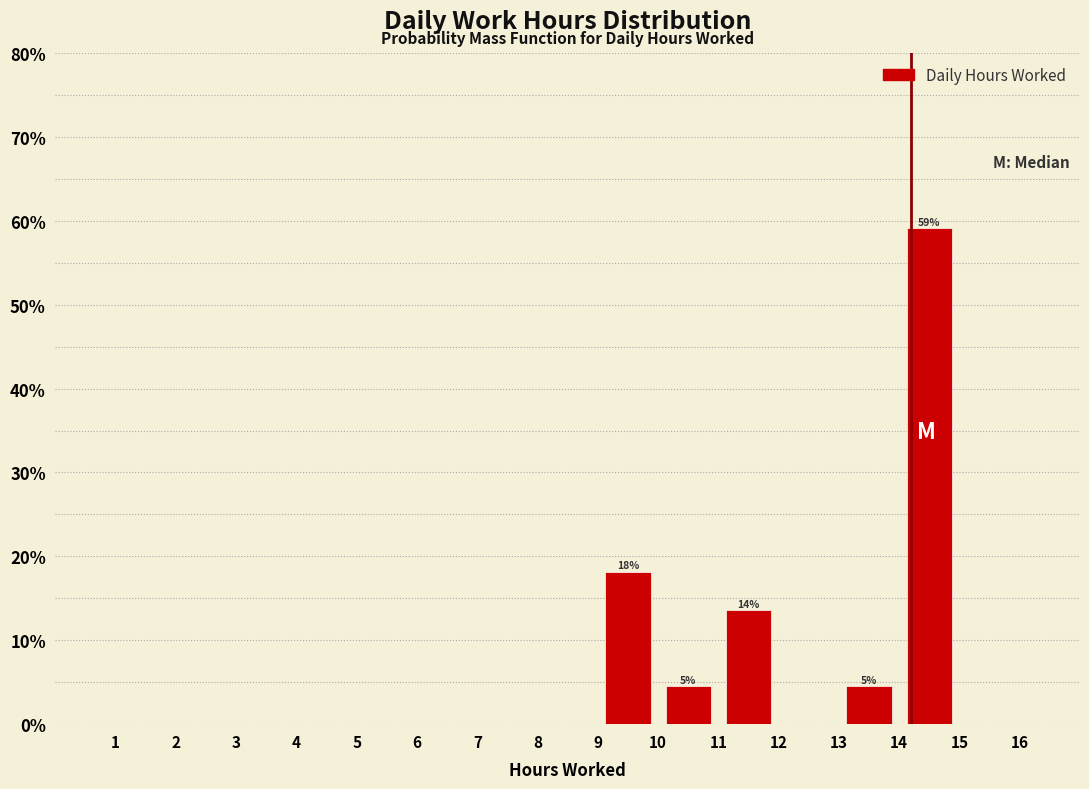

Which range on the x-axis has the tallest bar?

14 to 15